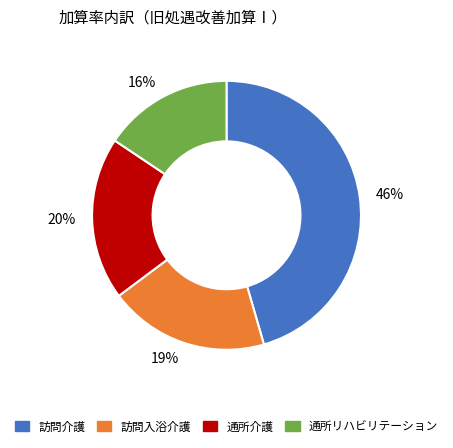

What percentage is the 訪問入浴介護 slice, to the nearest percent?

19%